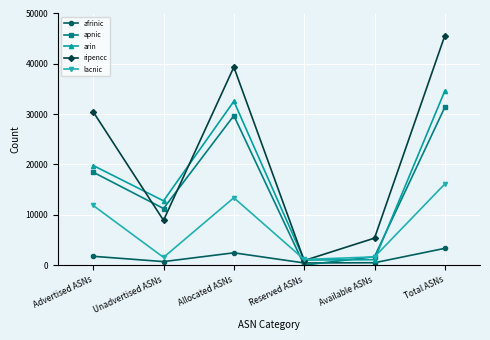

Which category has the highest value across all series?

Total ASNs